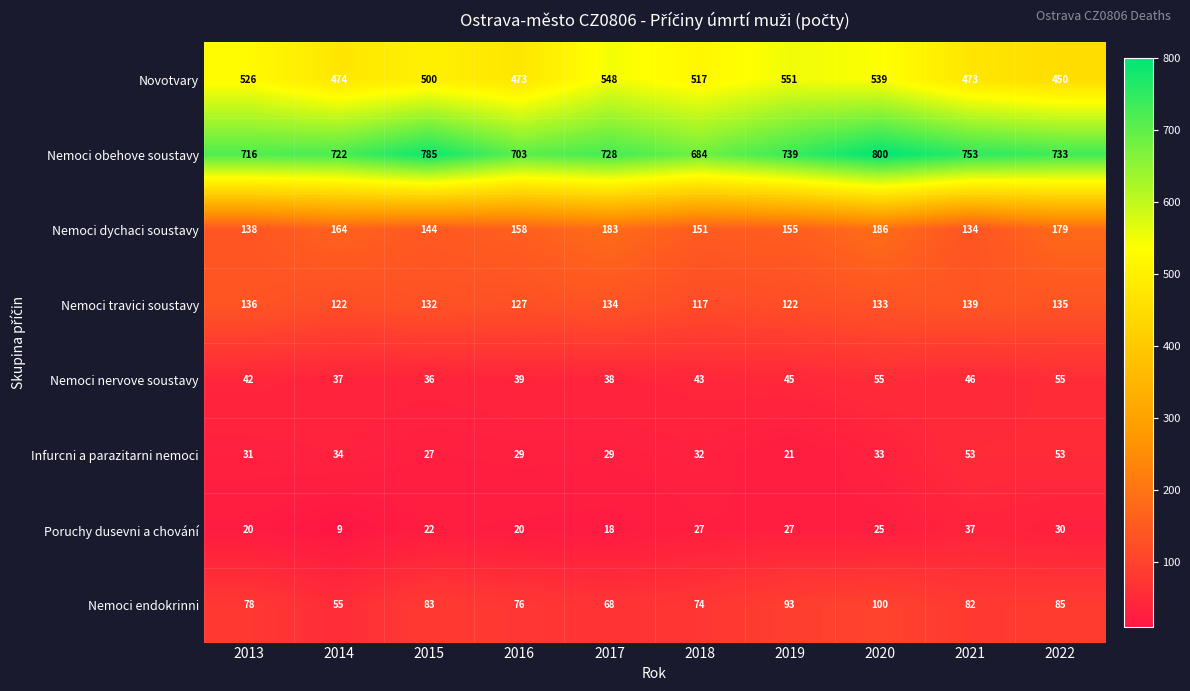

The value of Nemoci obehove soustavy at 2022 is 161. True or false?

False